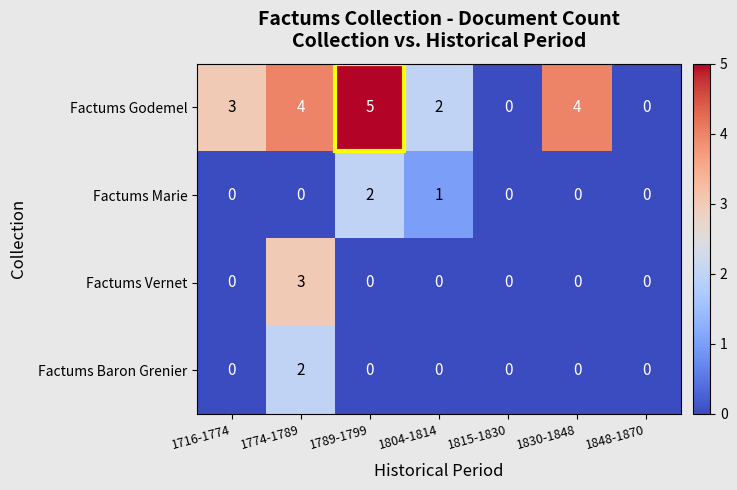

Is it true that Factums Marie equals 0 at 1848-1870?

True